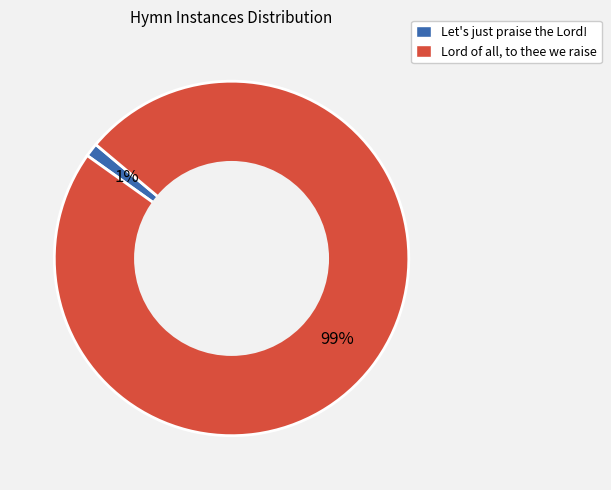

Rank the categories by value from highest to lowest.

Lord of all, to thee we raise, Let's just praise the Lord!